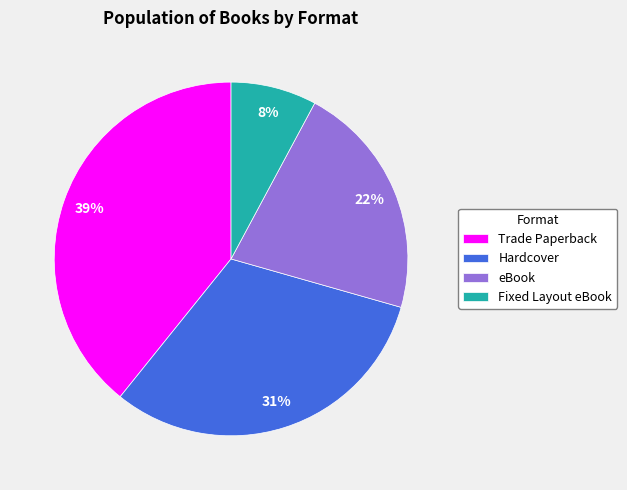

Is the sum of Hardcover and Trade Paperback greater than half?

Yes